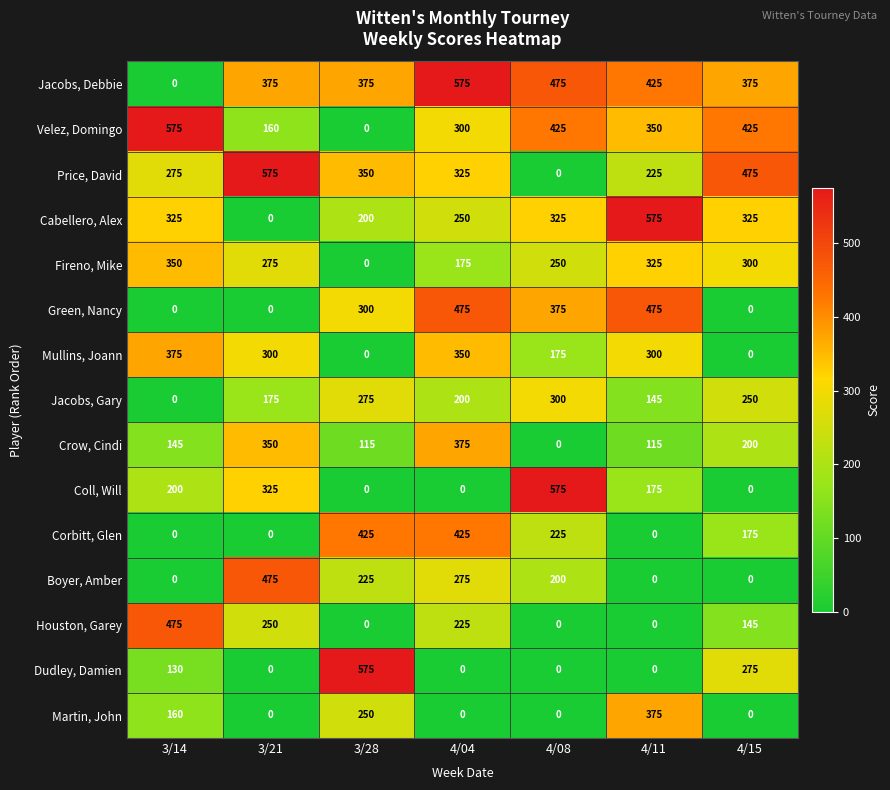

What is the maximum value shown in the chart?

575